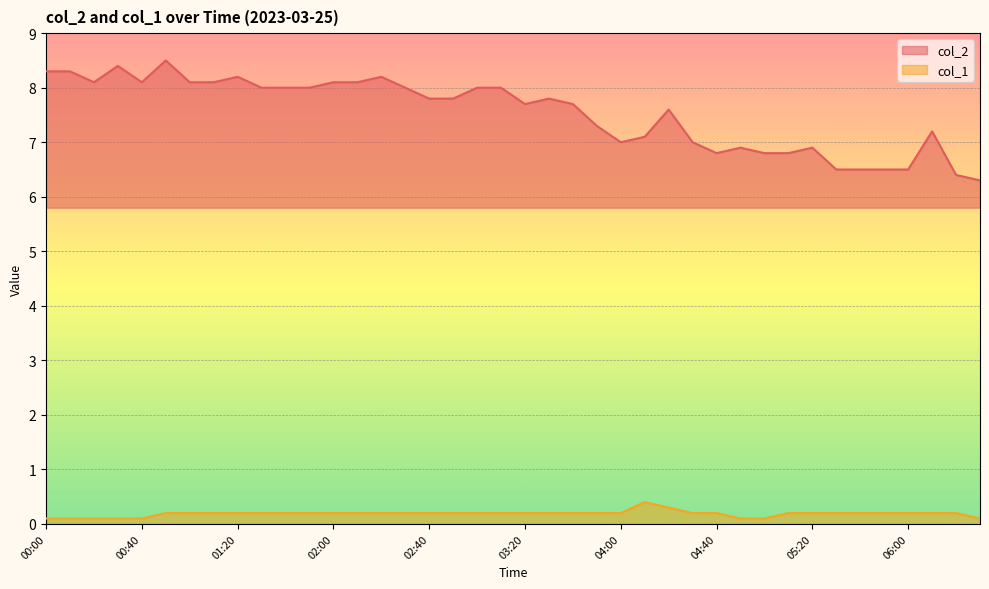

What is the label of the 39th point from the left?

06:20